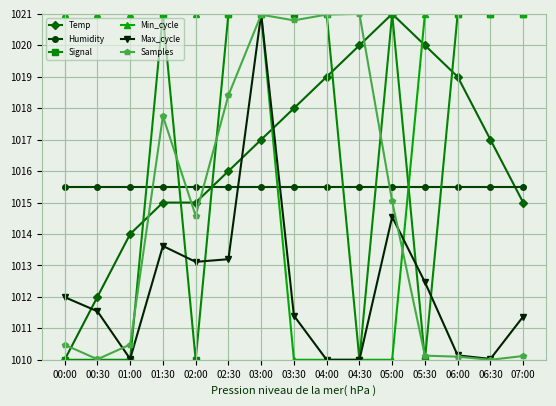

Reading left to right, extract all data points from this chart.

Temp: 1010.0	1012.0	1014.0	1015.0	1015.0	1016.0	1017.0	1018.0	1019.0	1020.0	1021.0	1020.0	1019.0	1017.0	1015.0
Humidity: 1015.5	1015.5	1015.5	1015.5	1015.5	1015.5	1015.5	1015.5	1015.5	1015.5	1015.5	1015.5	1015.5	1015.5	1015.5
Signal: 1010.0	1010.0	1010.0	1021.0	1010.0	1021.0	1021.0	1021.0	1021.0	1010.0	1021.0	1010.0	1021.0	1021.0	1021.0
Min_cycle: 1021.0	1021.0	1021.0	1021.0	1021.0	1021.0	1021.0	1010.0	1010.0	1010.0	1010.0	1021.0	1021.0	1021.0	1021.0
Max_cycle: 1012.0	1011.5	1010.0	1013.6	1013.1	1013.2	1021.0	1011.4	1010.0	1010.0	1014.5	1012.5	1010.1	1010.0	1011.4
Samples: 1010.5	1010.0	1010.5	1017.7	1014.6	1018.4	1021.0	1020.8	1021.0	1021.0	1015.0	1010.1	1010.1	1010.0	1010.1